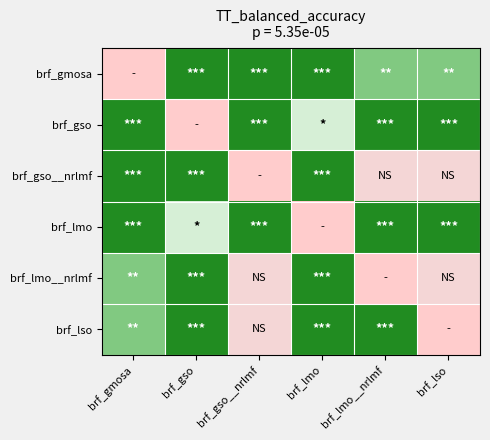

Reading right to left, extract all data points from this chart.

brf_gmosa: brf_lso=0.8	brf_lmo__nrlmf=0.8	brf_lmo=1.0	brf_gso__nrlmf=1.0	brf_gso=1.0	brf_gmosa=0.0
brf_gso: brf_lso=1.0	brf_lmo__nrlmf=1.0	brf_lmo=0.6	brf_gso__nrlmf=1.0	brf_gso=0.0	brf_gmosa=1.0
brf_gso__nrlmf: brf_lso=0.2	brf_lmo__nrlmf=0.2	brf_lmo=1.0	brf_gso__nrlmf=0.0	brf_gso=1.0	brf_gmosa=1.0
brf_lmo: brf_lso=1.0	brf_lmo__nrlmf=1.0	brf_lmo=0.0	brf_gso__nrlmf=1.0	brf_gso=0.6	brf_gmosa=1.0
brf_lmo__nrlmf: brf_lso=0.2	brf_lmo__nrlmf=0.0	brf_lmo=1.0	brf_gso__nrlmf=0.2	brf_gso=1.0	brf_gmosa=0.8
brf_lso: brf_lso=0.0	brf_lmo__nrlmf=1.0	brf_lmo=1.0	brf_gso__nrlmf=0.2	brf_gso=1.0	brf_gmosa=0.8